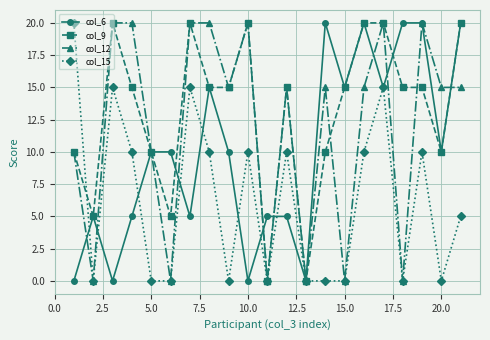

What is the value of the col_12 point at the 17th from the left?

20